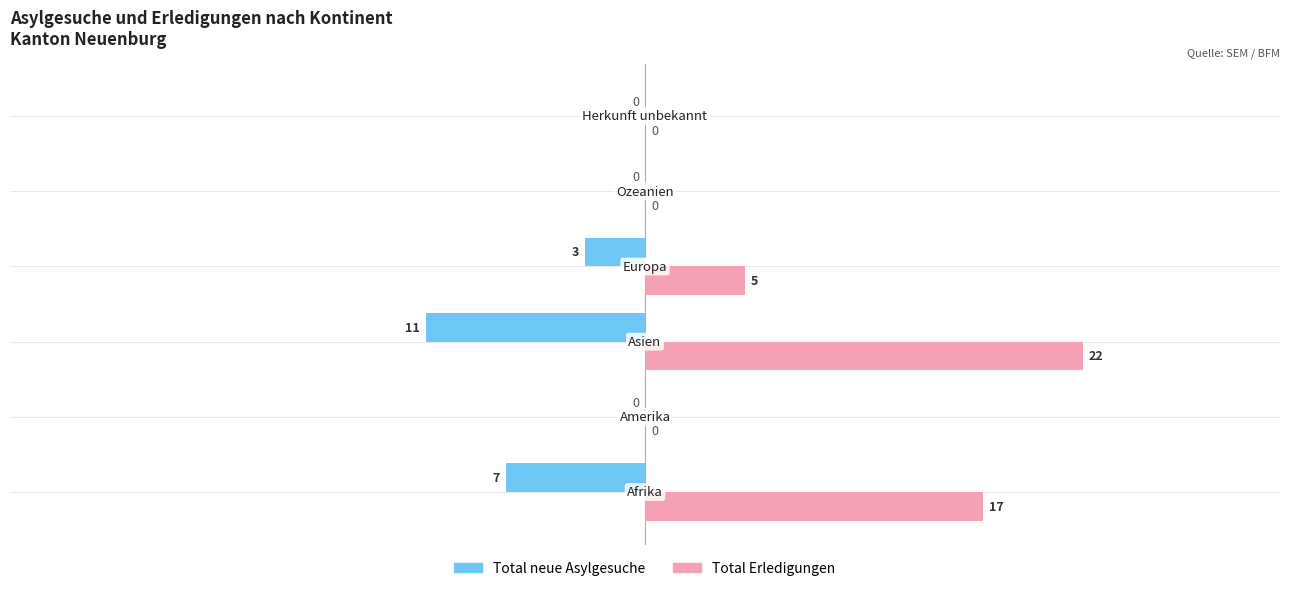

What is the maximum value shown in the chart?

22